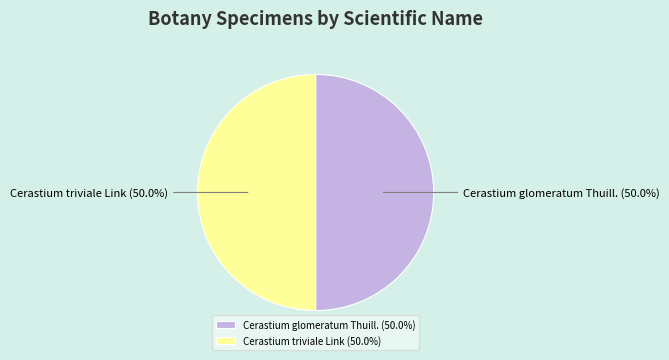

What is the ratio of the value at Cerastium triviale Link (50.0%) to the value at Cerastium glomeratum Thuill. (50.0%)?

1.0